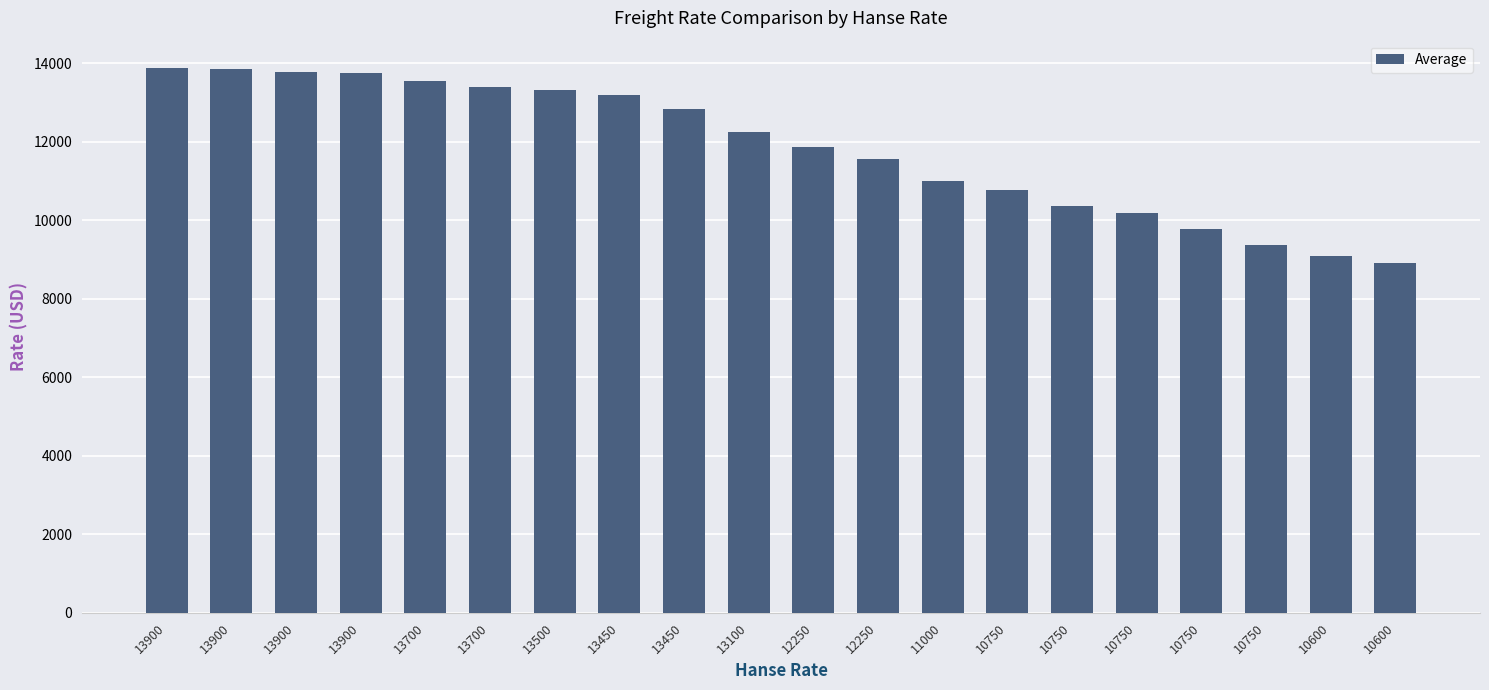

Which has a higher value, 13100 or 10750?

13100